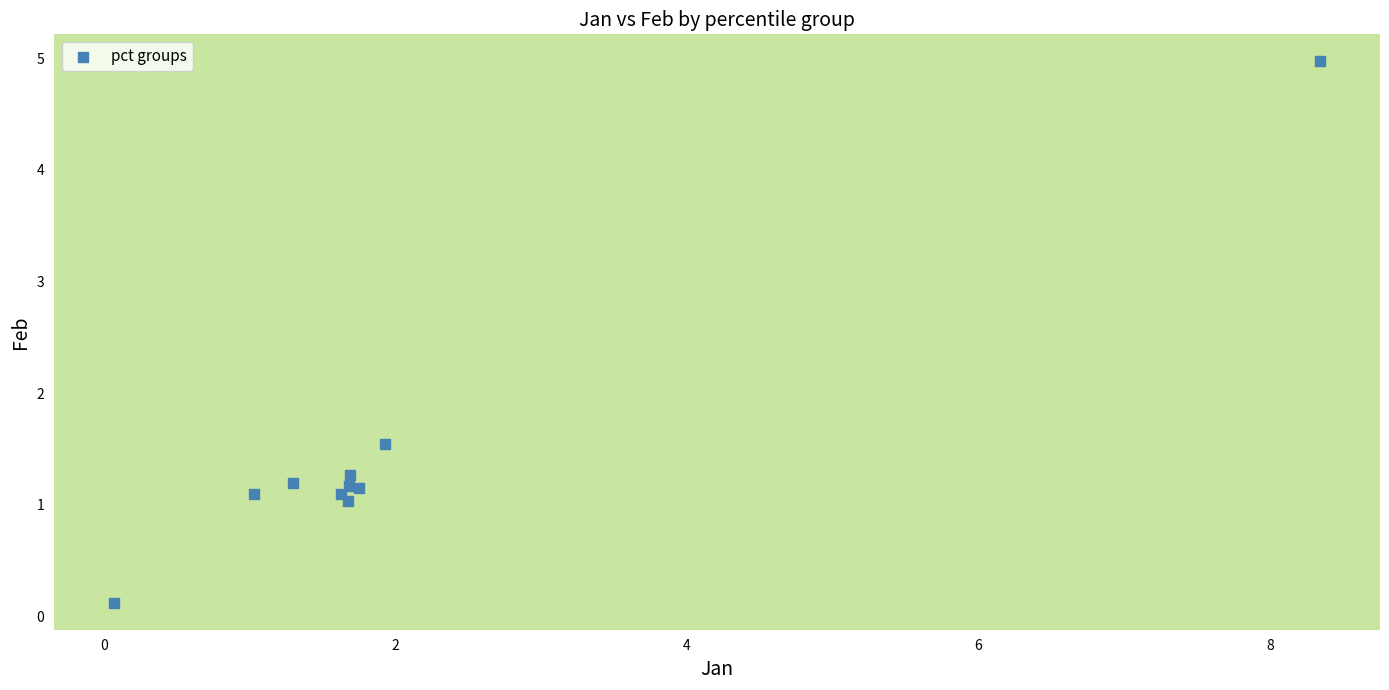

What Y value in the scatter plot is closest to 2?

1.5